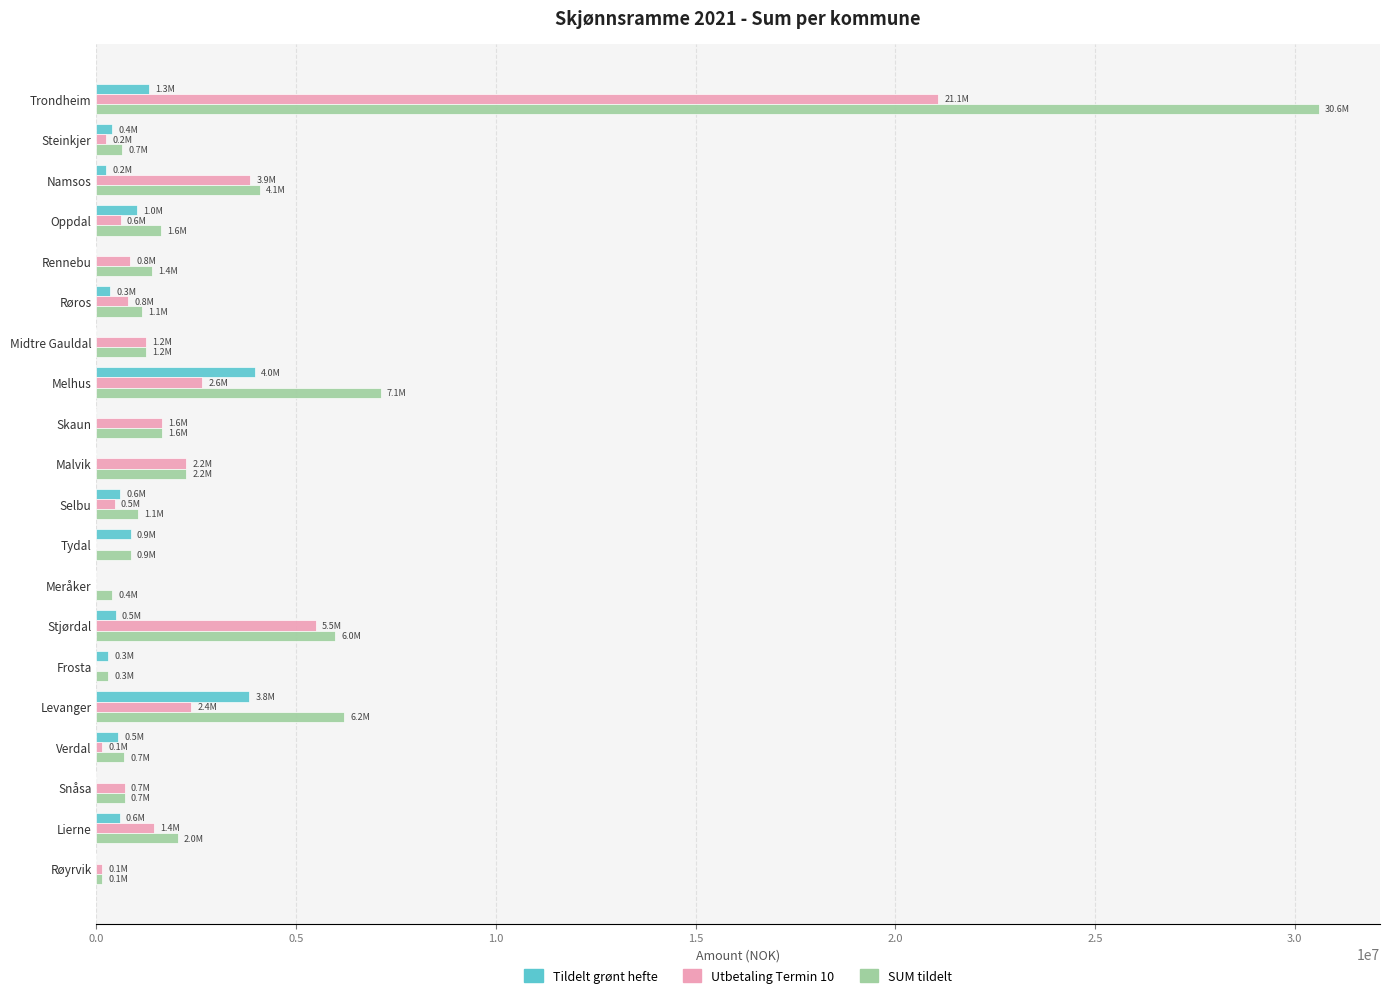

Which category has the highest value across all series?

Trondheim